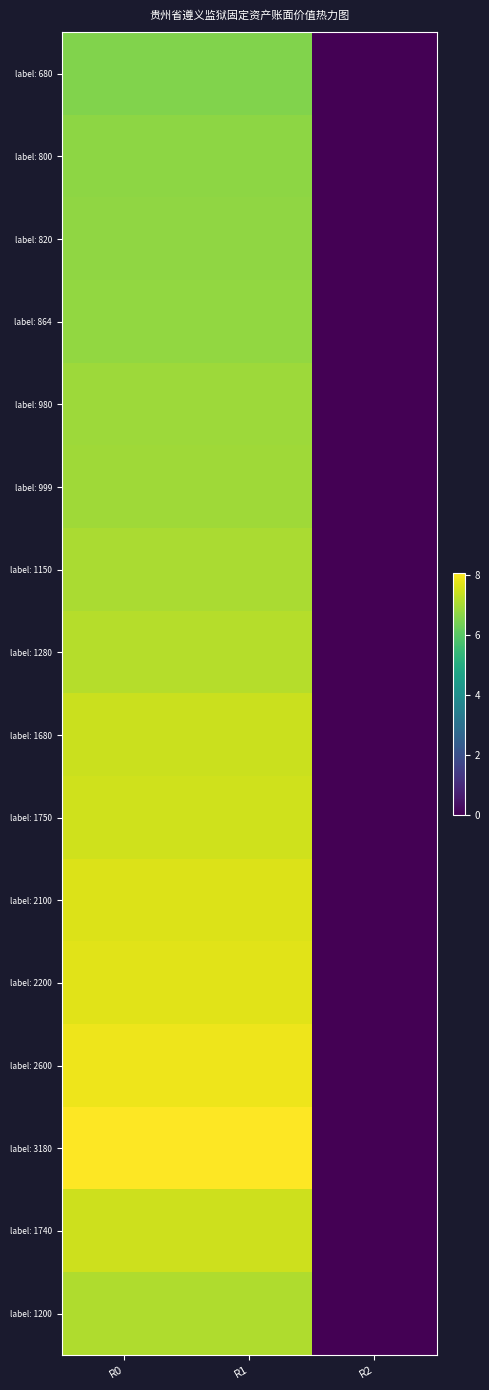

At which category is the sum across all series the highest?

R0